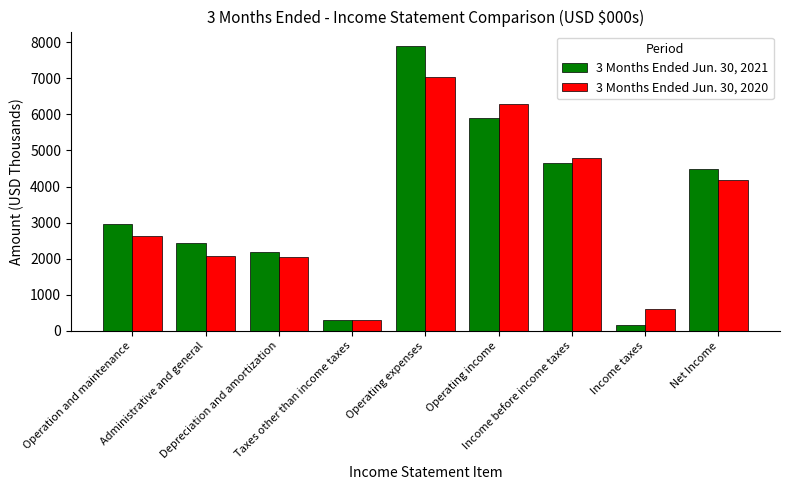

Count the number of data series in this chart.

2